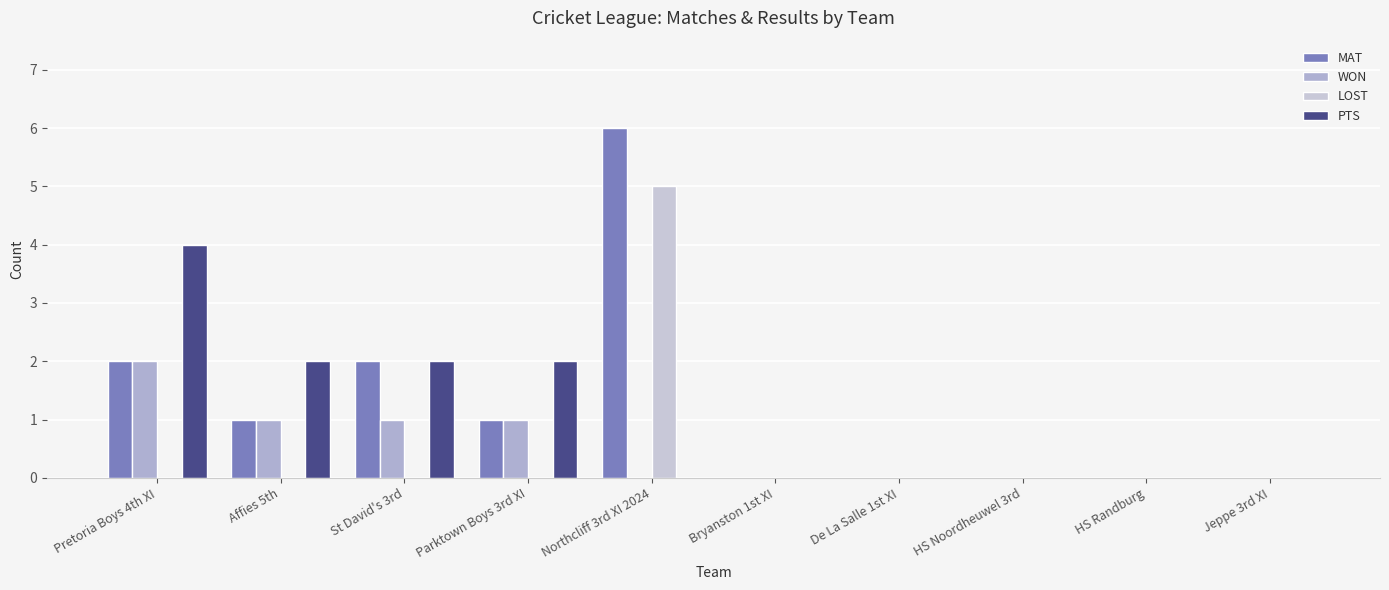

What are all the series names shown in the legend?

MAT, WON, LOST, PTS